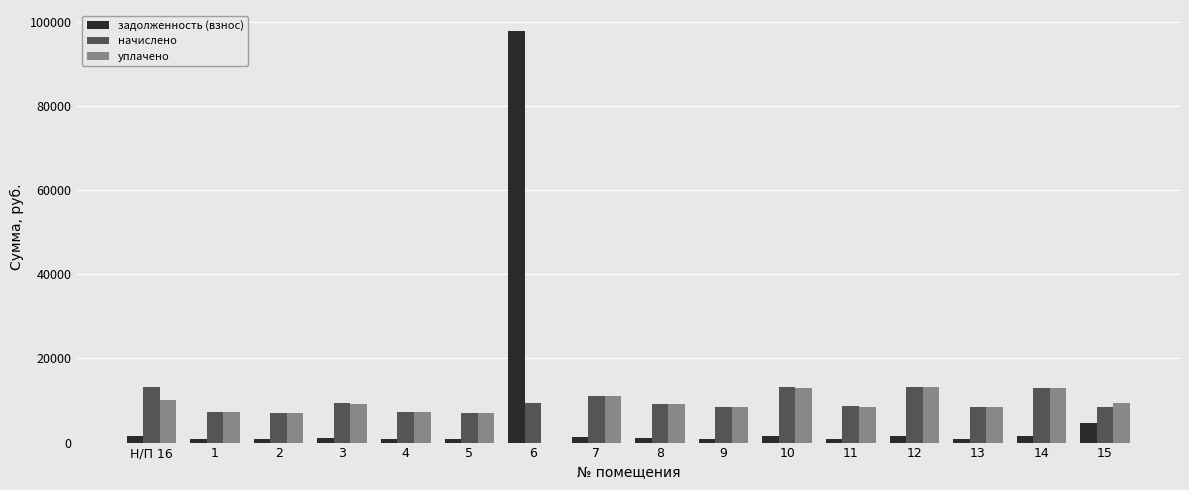

What is the sum of all задолженность (взнос) values?

117885.2